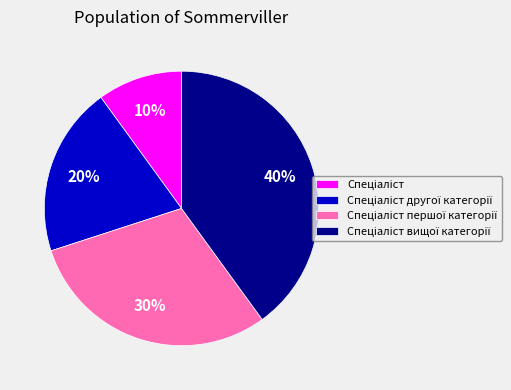

Is there a majority slice in this chart?

No